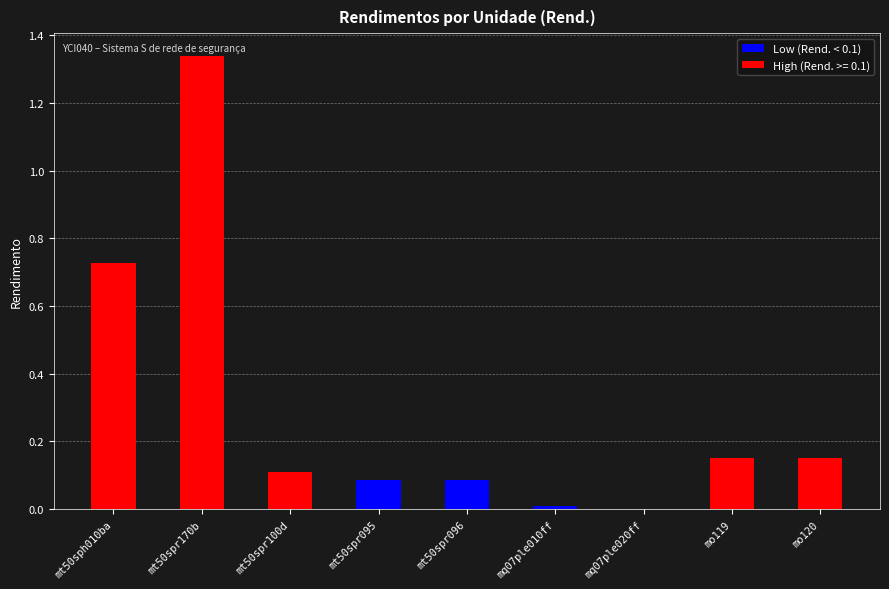

Which label corresponds to the largest value in the chart?

mt50spr170b